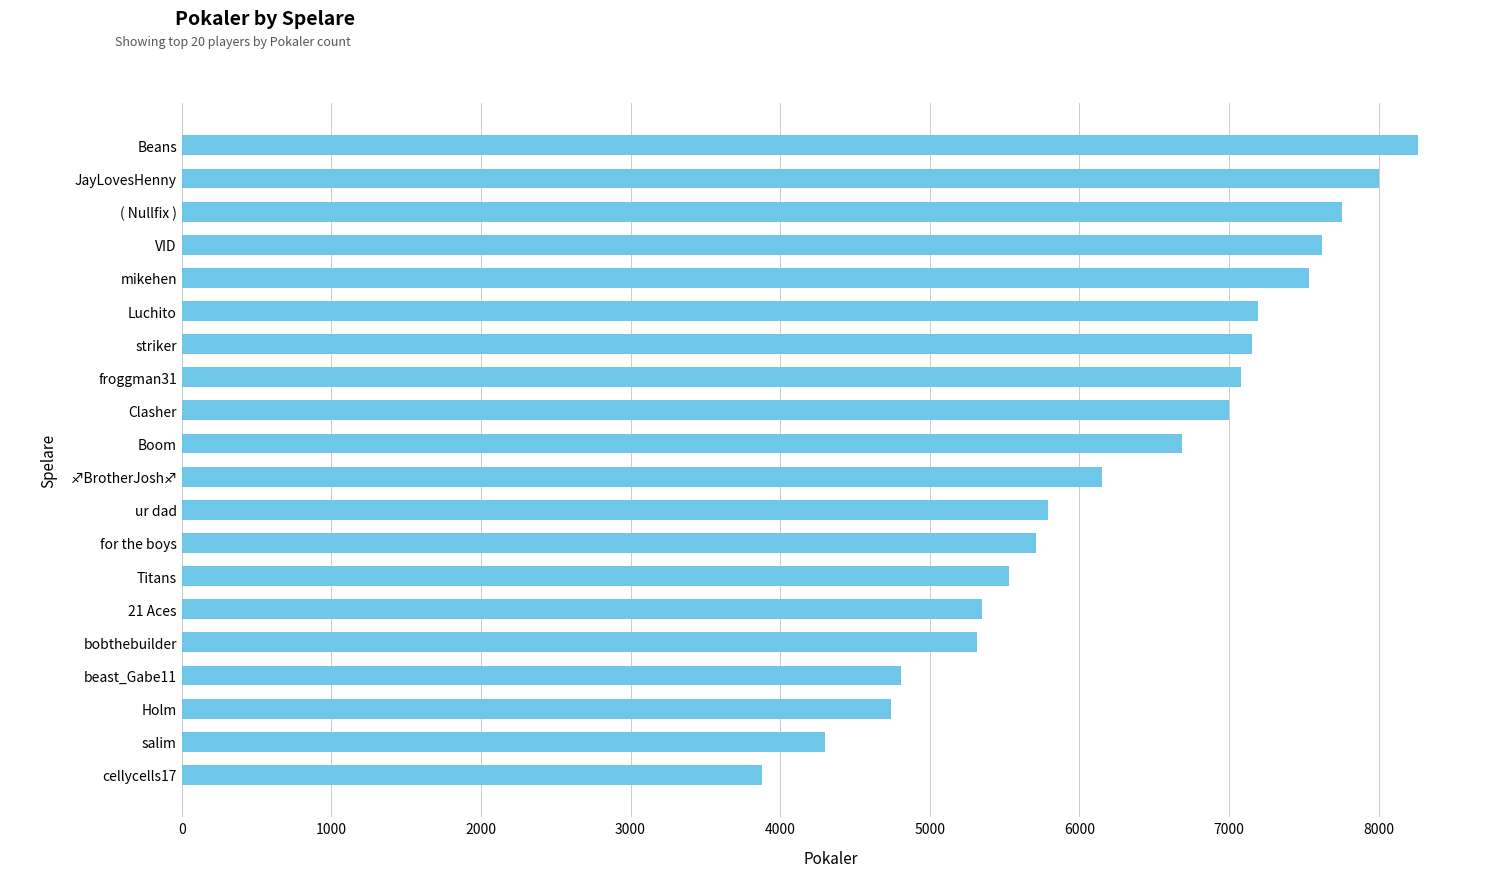

How many distinct data groups are displayed?

1